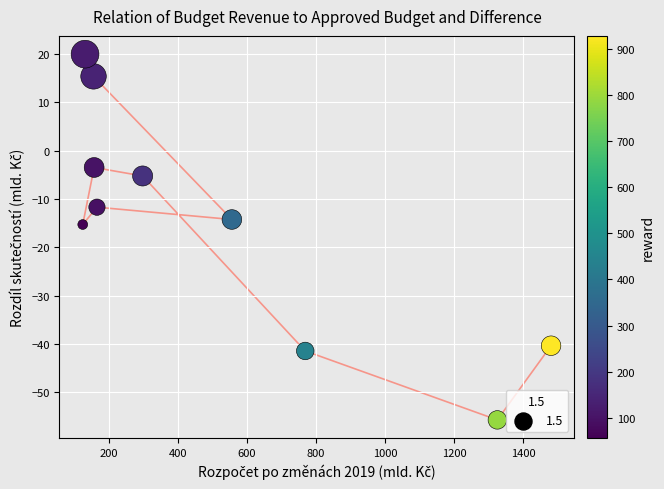

What Y value in the scatter plot is closest to -17?

-15.3